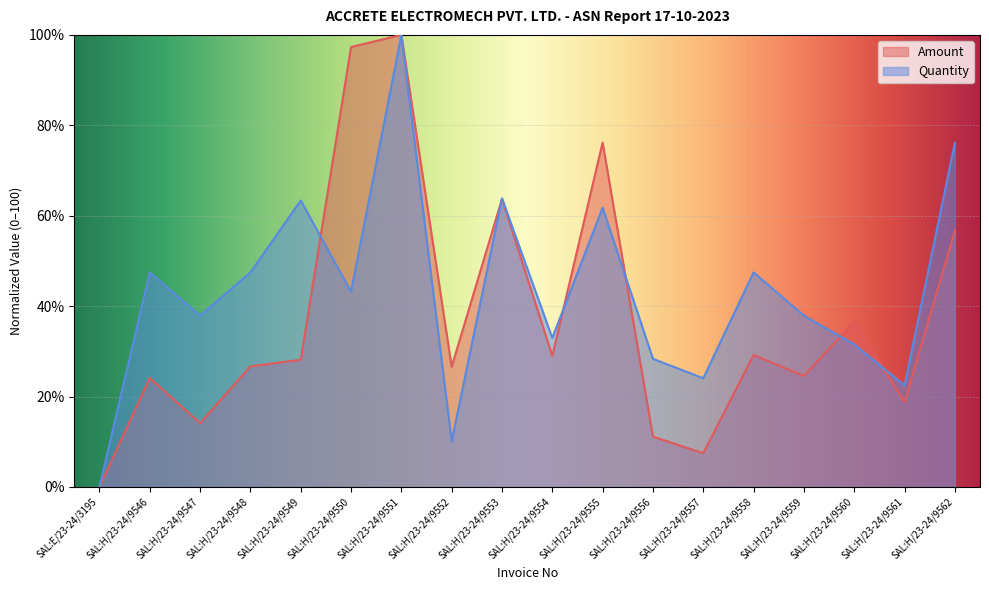

Reading left to right, what are all the values shown in this chart?

Amount: SAL:E/23-24/3195=0.0	SAL:H/23-24/9546=24.1	SAL:H/23-24/9547=14.1	SAL:H/23-24/9548=26.7	SAL:H/23-24/9549=28.1	SAL:H/23-24/9550=97.3	SAL:H/23-24/9551=100.0	SAL:H/23-24/9552=26.6	SAL:H/23-24/9553=63.7	SAL:H/23-24/9554=29.0	SAL:H/23-24/9555=76.2	SAL:H/23-24/9556=11.1	SAL:H/23-24/9557=7.4	SAL:H/23-24/9558=29.2	SAL:H/23-24/9559=24.6	SAL:H/23-24/9560=36.5	SAL:H/23-24/9561=18.7	SAL:H/23-24/9562=56.7
Quantity: SAL:E/23-24/3195=0.0	SAL:H/23-24/9546=47.5	SAL:H/23-24/9547=37.9	SAL:H/23-24/9548=47.5	SAL:H/23-24/9549=63.4	SAL:H/23-24/9550=43.2	SAL:H/23-24/9551=100.0	SAL:H/23-24/9552=10.1	SAL:H/23-24/9553=63.9	SAL:H/23-24/9554=33.0	SAL:H/23-24/9555=61.8	SAL:H/23-24/9556=28.3	SAL:H/23-24/9557=24.0	SAL:H/23-24/9558=47.5	SAL:H/23-24/9559=37.9	SAL:H/23-24/9560=31.5	SAL:H/23-24/9561=22.5	SAL:H/23-24/9562=76.1